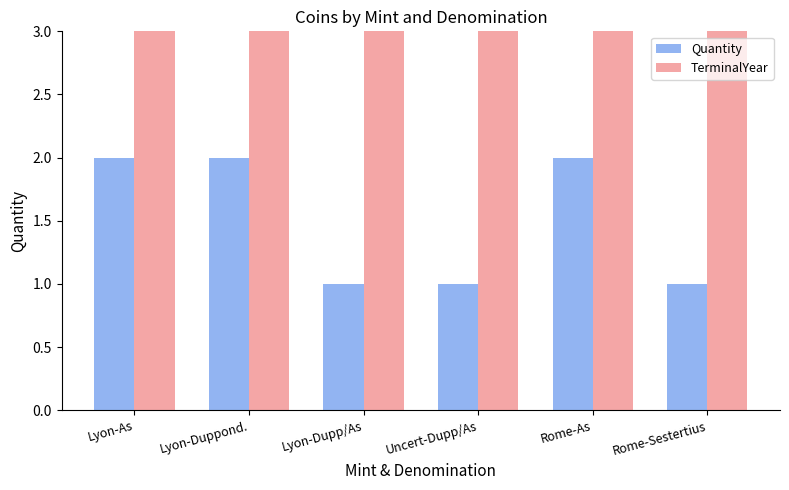

At which label is Quantity closest to 1?

Lyon-Dupp/As